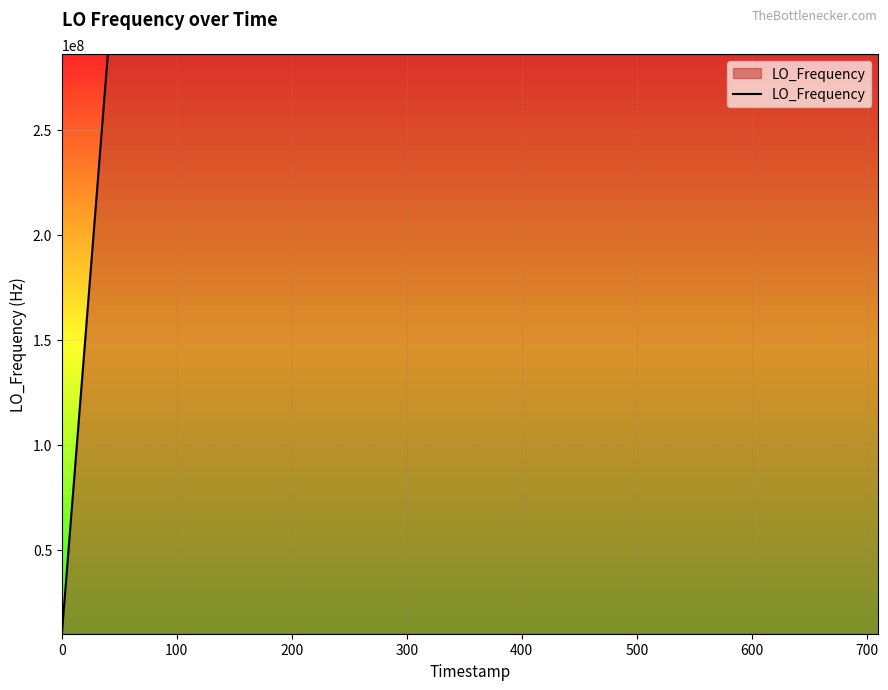

What is the maximum value shown in the chart?

286047019.3